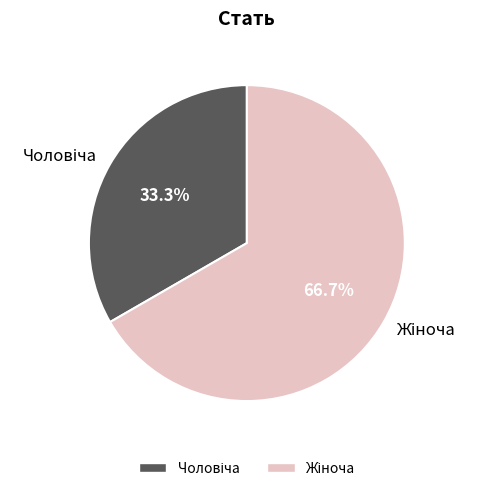

To the nearest percent, what is the average slice percentage?

50%